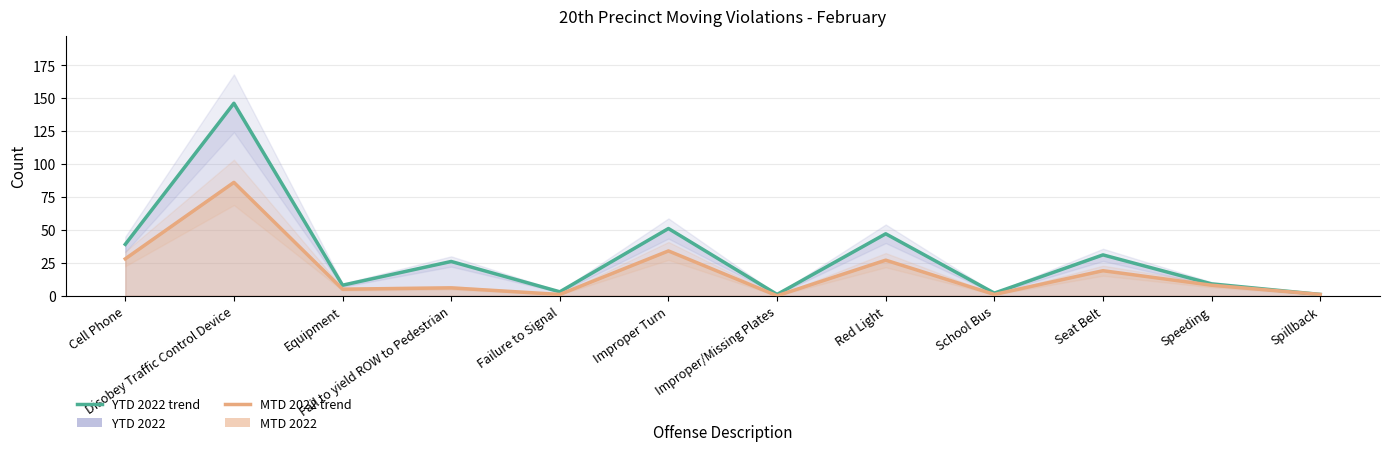

What position from the left is Speeding?

11